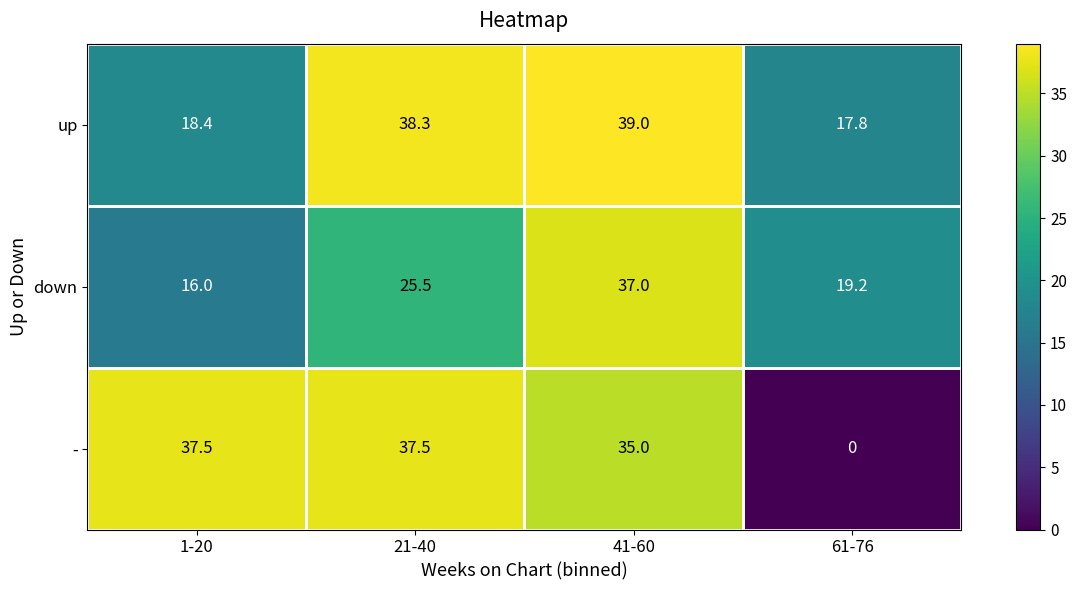

Which series has the widest spread of values?

-